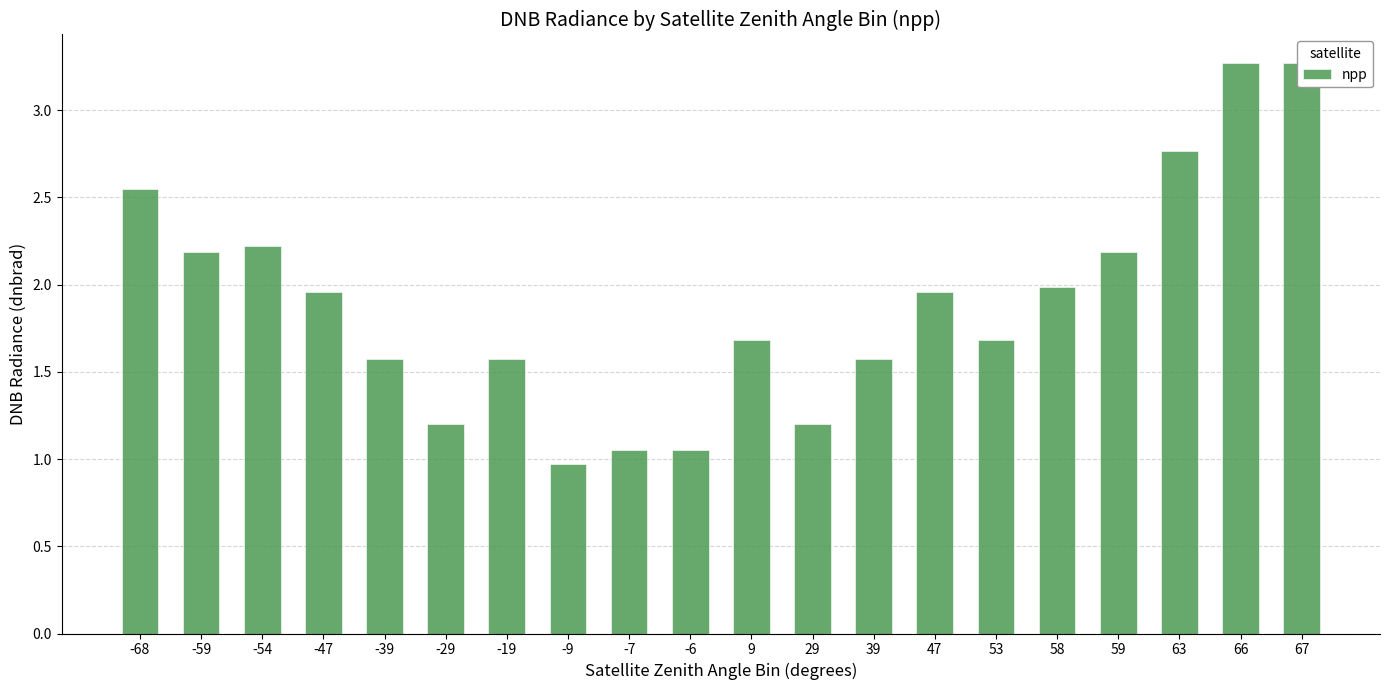

Rank the categories by value from highest to lowest.

66, 67, 63, -68, -54, -59, 59, 58, -47, 47, 9, 53, -39, -19, 39, -29, 29, -7, -6, -9